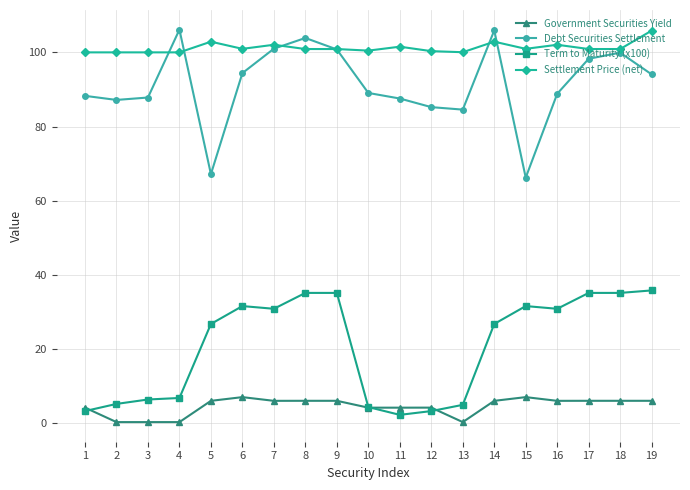

What is the sum of all Debt Securities Settlement values?

1736.4